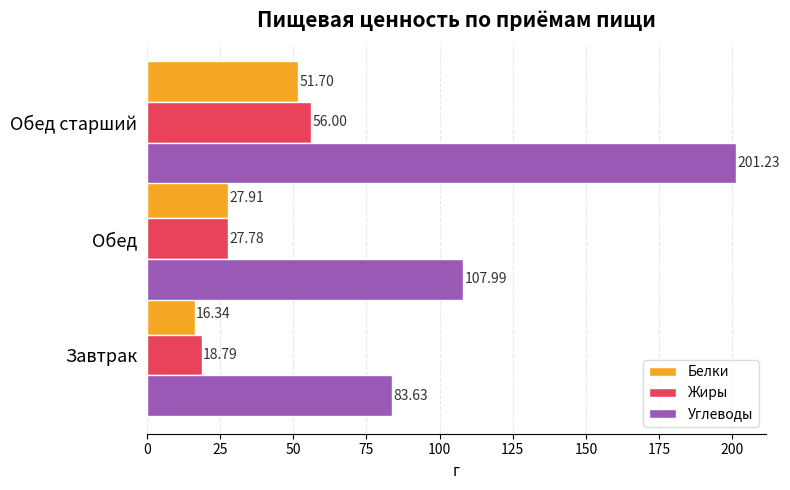

Which series has the widest spread of values?

Углеводы